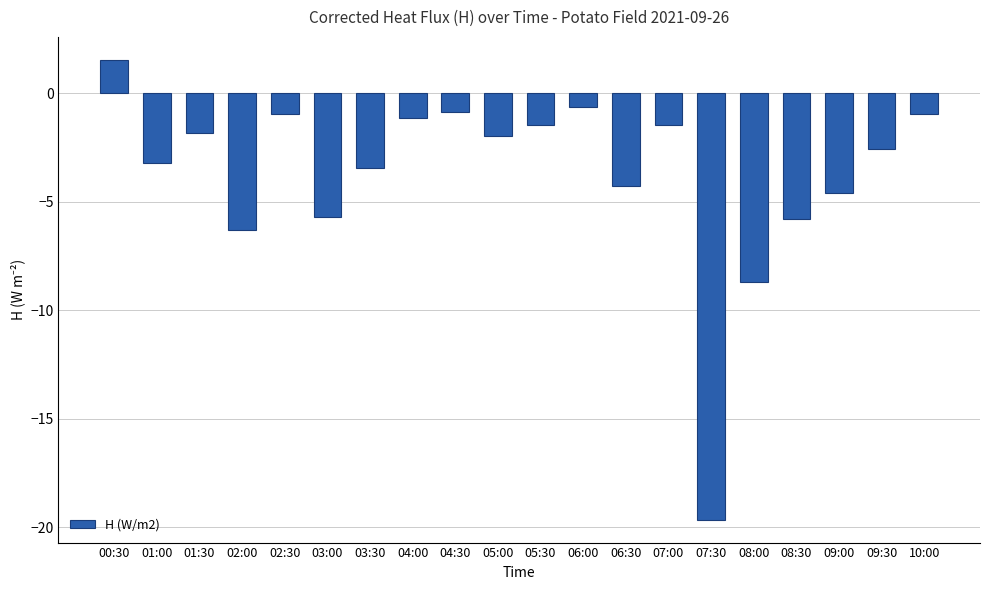

True or false: the data shows -13.6 at 07:30.

False